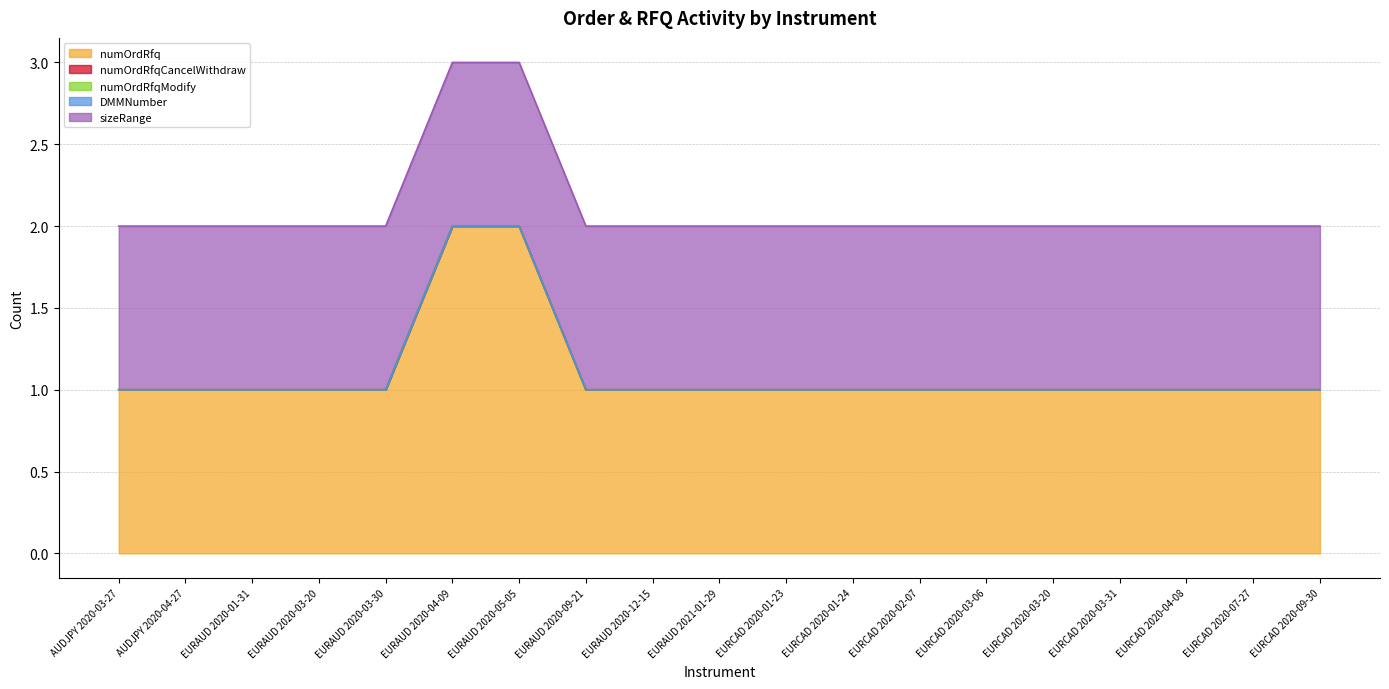

At which category is the sum across all series the highest?

EURAUD 2020-04-09